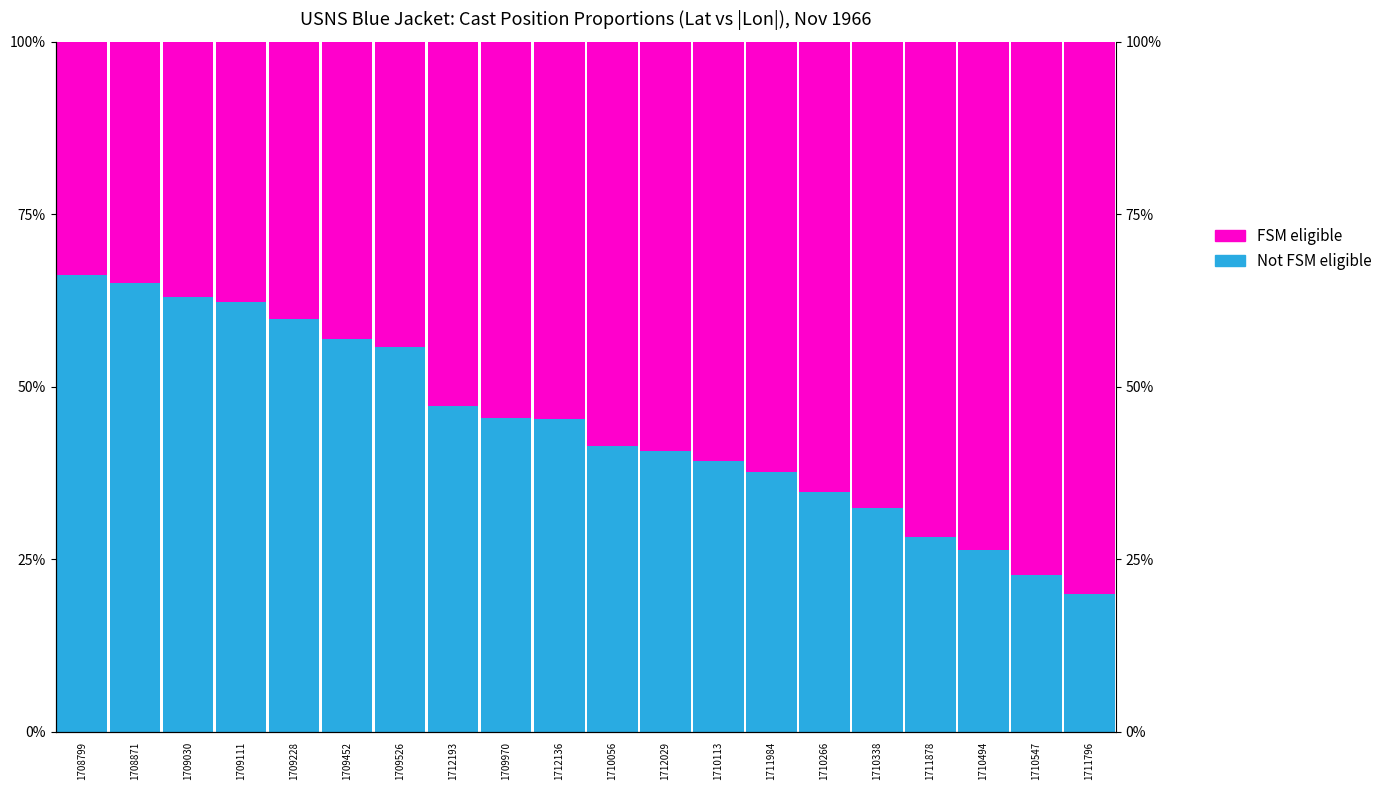

What is the value of the Not FSM eligible bar at the 10th from the left?

45.3